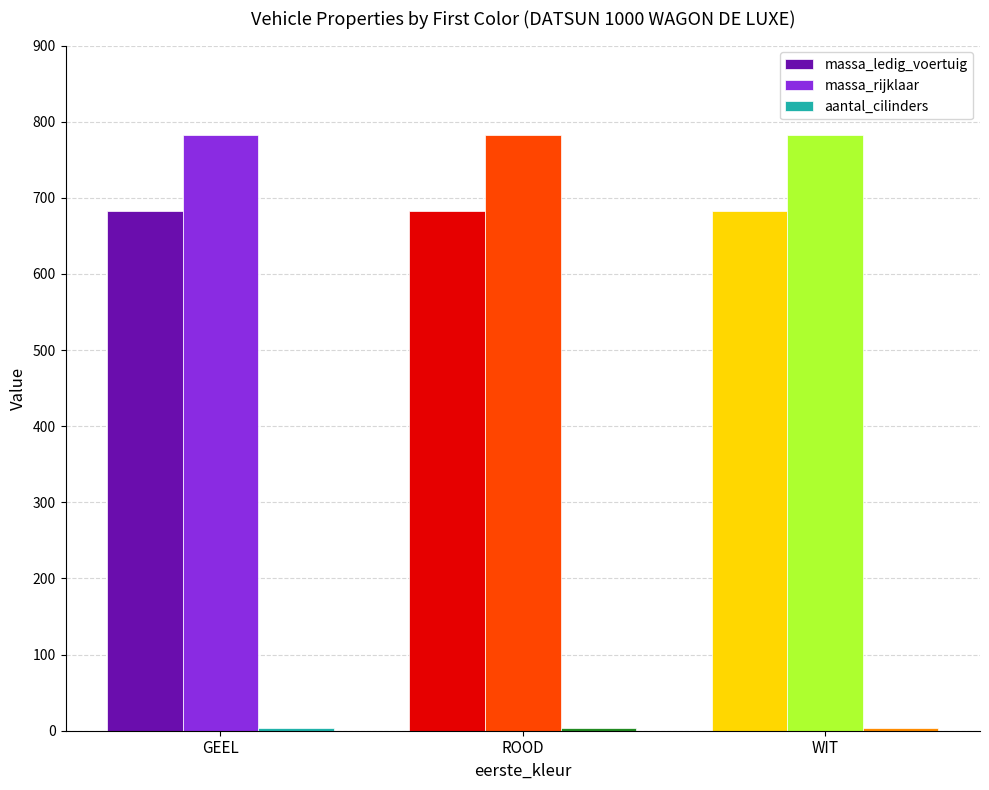

Which series has the largest total across all categories?

massa_rijklaar